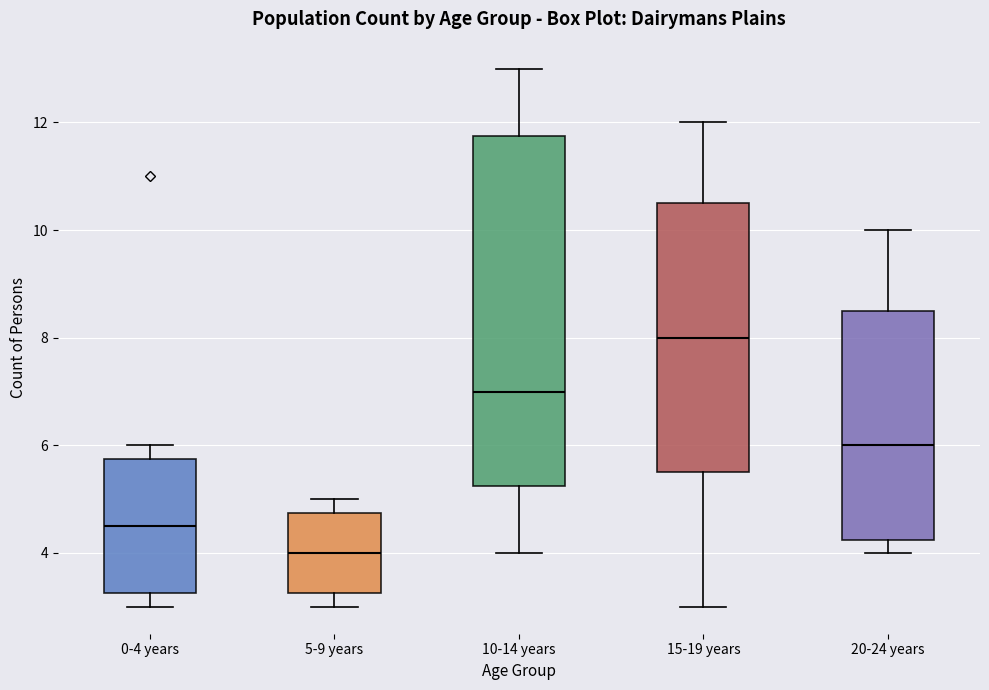

Which box is the tallest, from its lower edge to its upper edge?

10-14 years